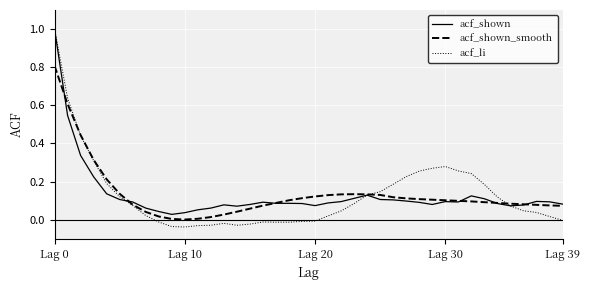

What is the highest value of the acf_shown_smooth series?

0.8